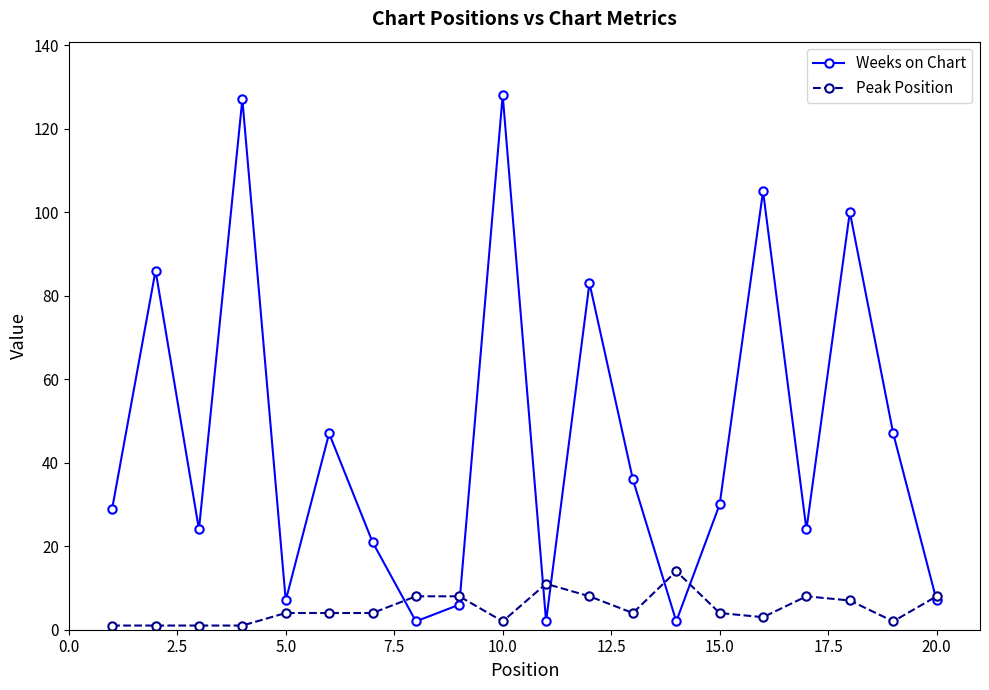

At how many categories does at least one series exceed 28?

11